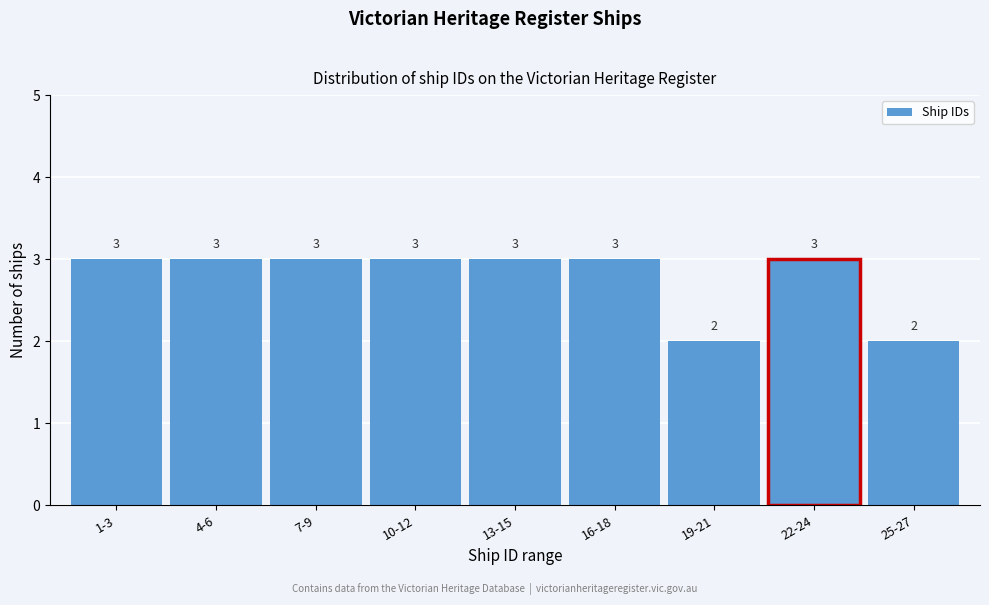

Reading right to left, list all the values displayed in this chart.

25-27=2	22-24=3	19-21=2	16-18=3	13-15=3	10-12=3	7-9=3	4-6=3	1-3=3